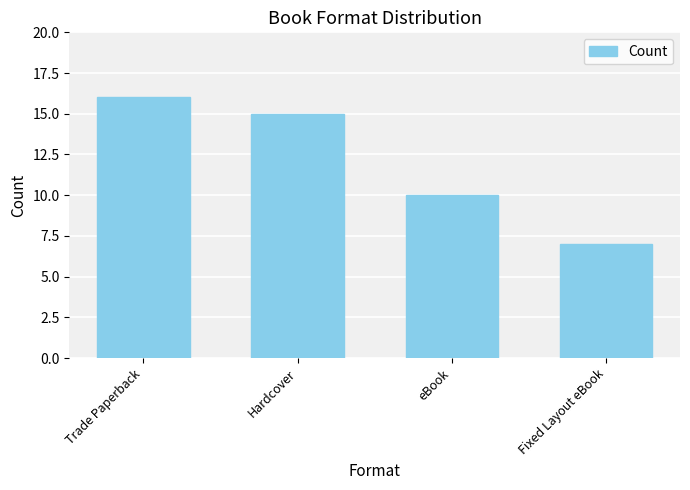

What is the label of the 2nd bar from the left?

Hardcover